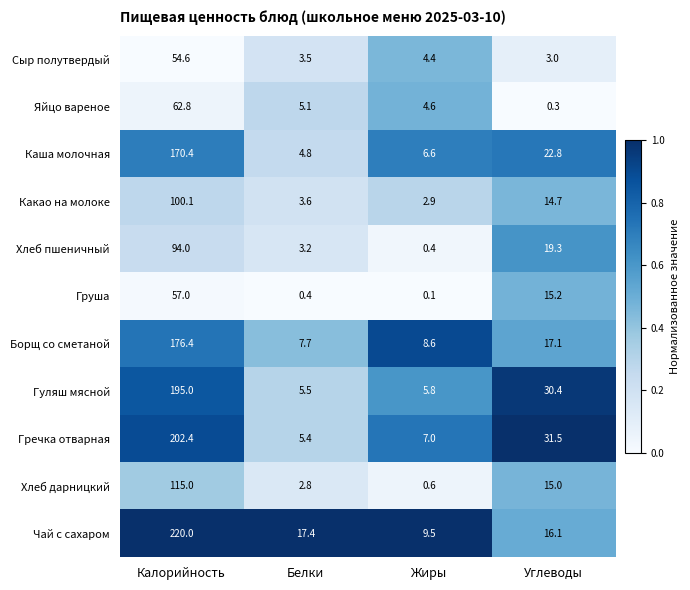

What is the sum of the Хлеб пшеничный values at Белки and Жиры?

3.6